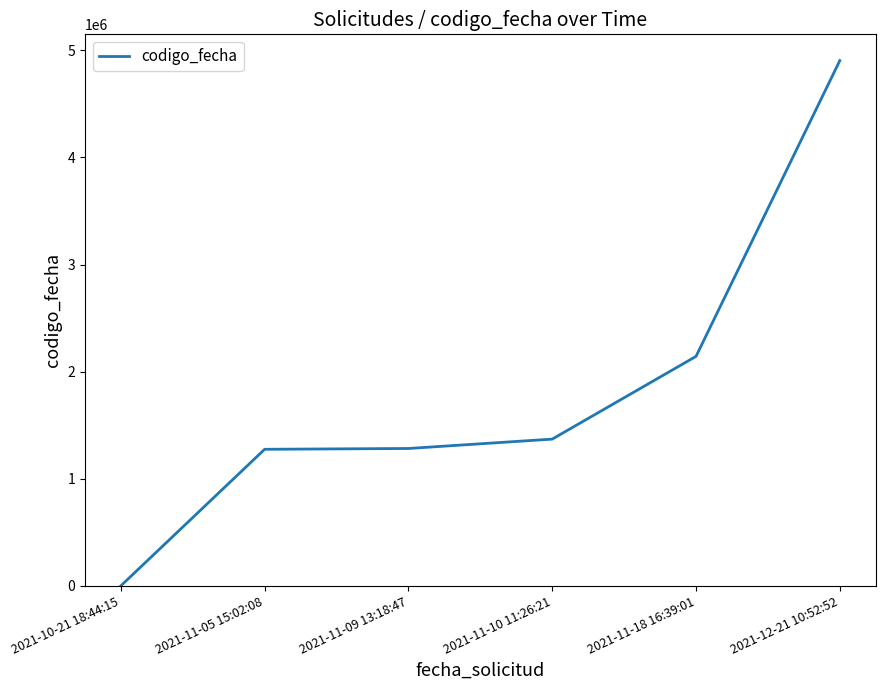

How many lines are shown in the chart?

1